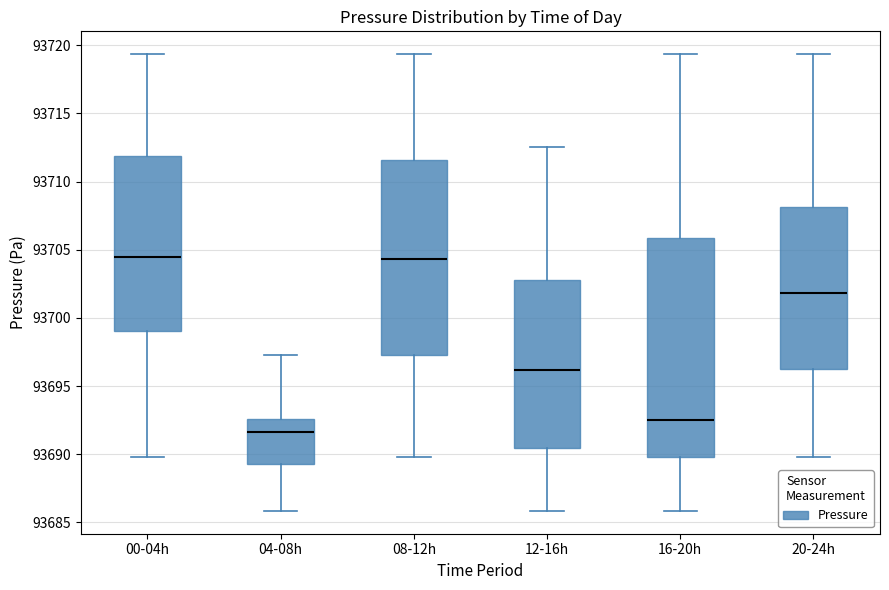

Where does the lower whisker of the box for 16-20h end on the y-axis? The values are not printed on the chart, so give them approximately, as read against the axis.

93686.0